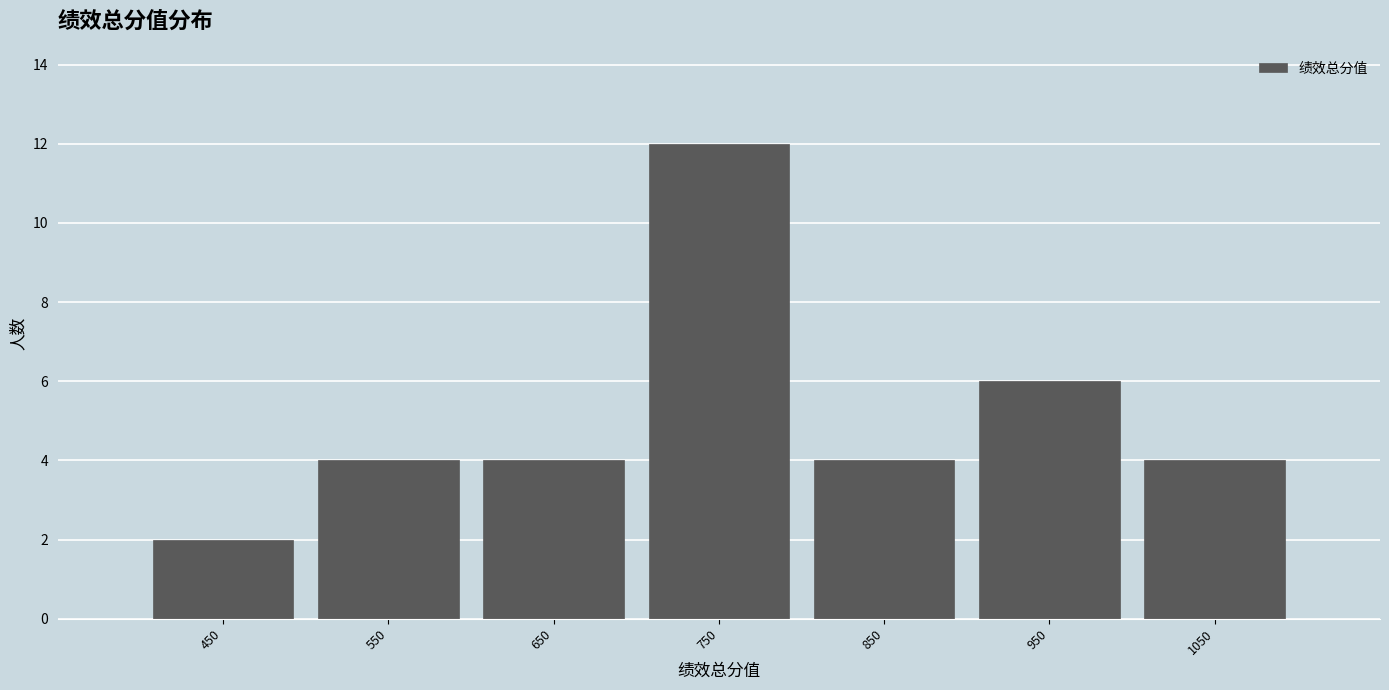

Reading left to right, list every bar in this chart as the range it spans on the x-axis followed by its height. The values are not printed on the chart, so give them approximately, as read against the axis.

400 to 500: 2
500 to 600: 4
600 to 700: 4
700 to 800: 12
800 to 900: 4
900 to 1000: 6
1000 to 1100: 4